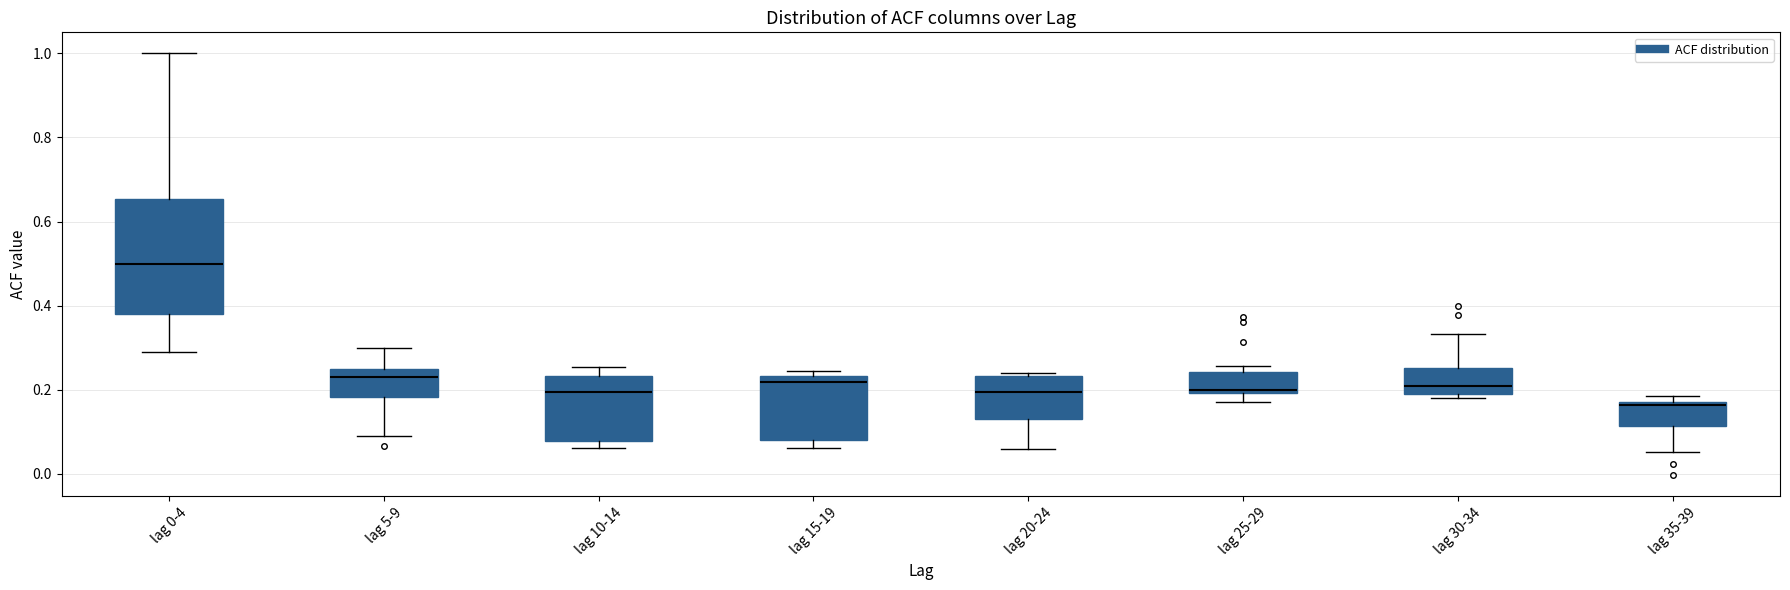

Where does the median line of the box for lag 15-19 sit on the y-axis? The values are not printed on the chart, so give them approximately, as read against the axis.

0.22